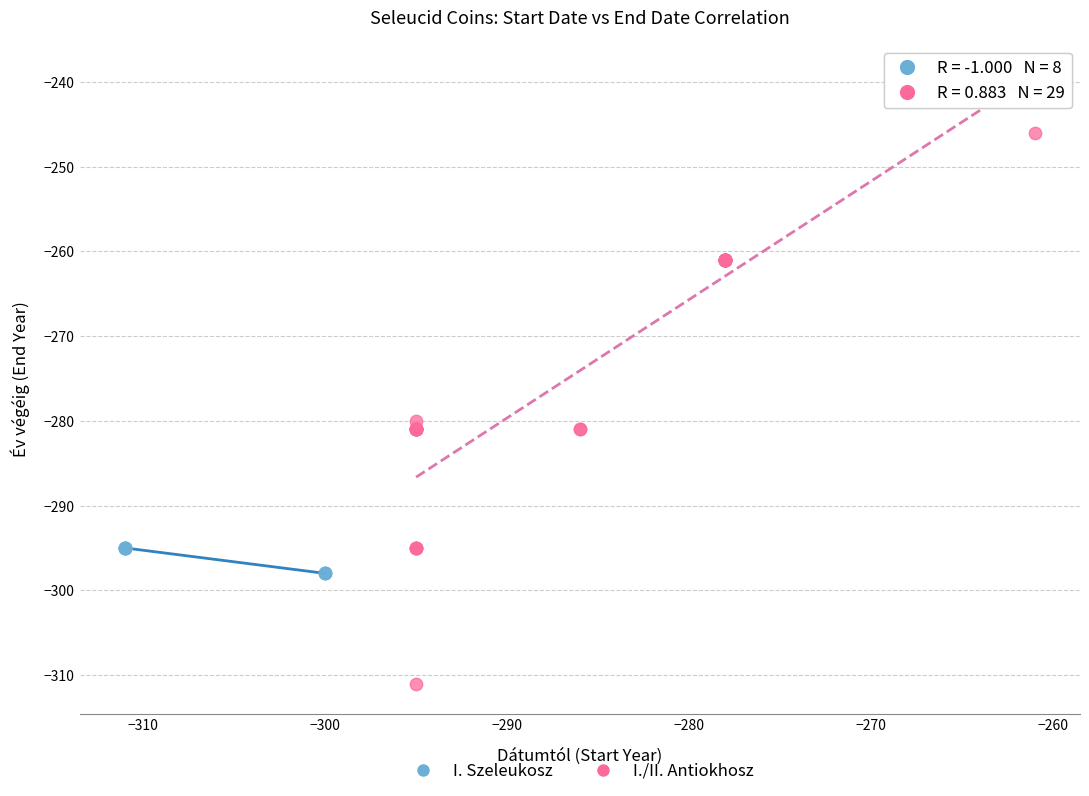

Which series has the largest Y range (max minus min)?

I./II. Antiokhosz